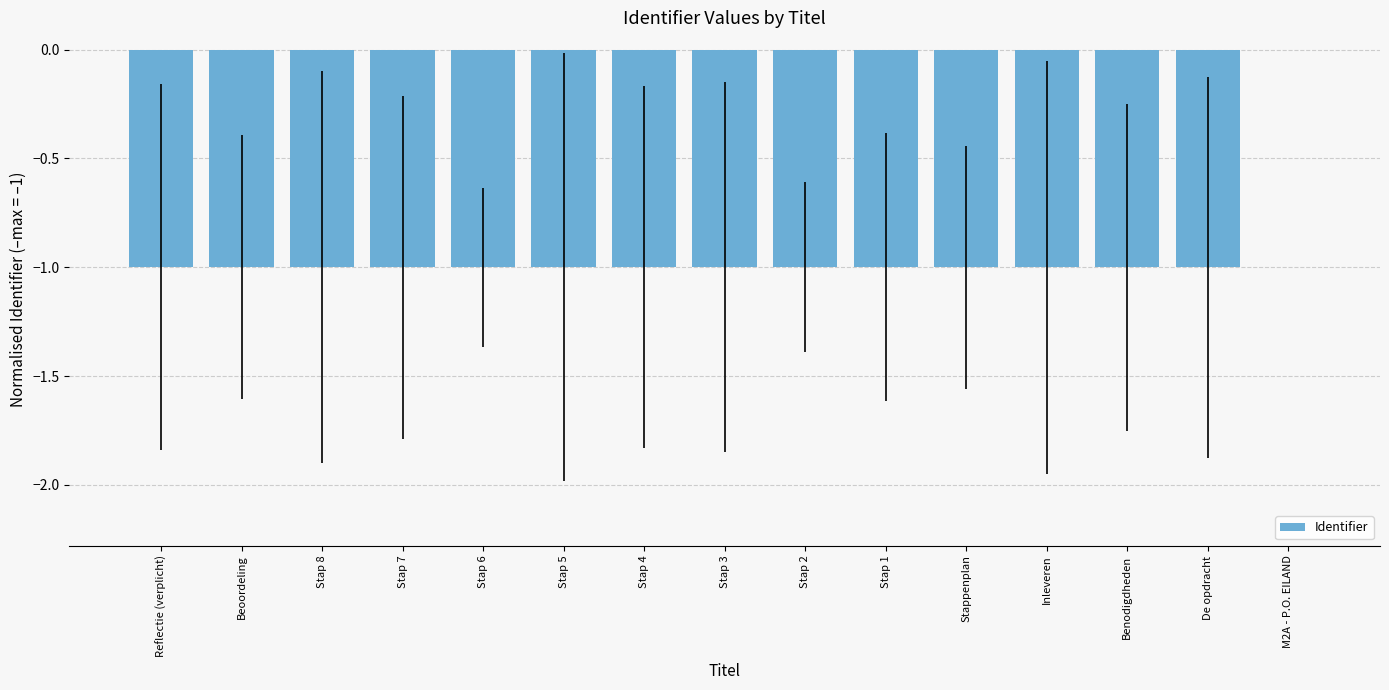

Count the values in the range 0 to 1.

1